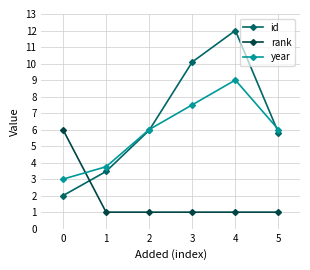

Rank the series by their maximum value, from highest to lowest.

id, year, rank